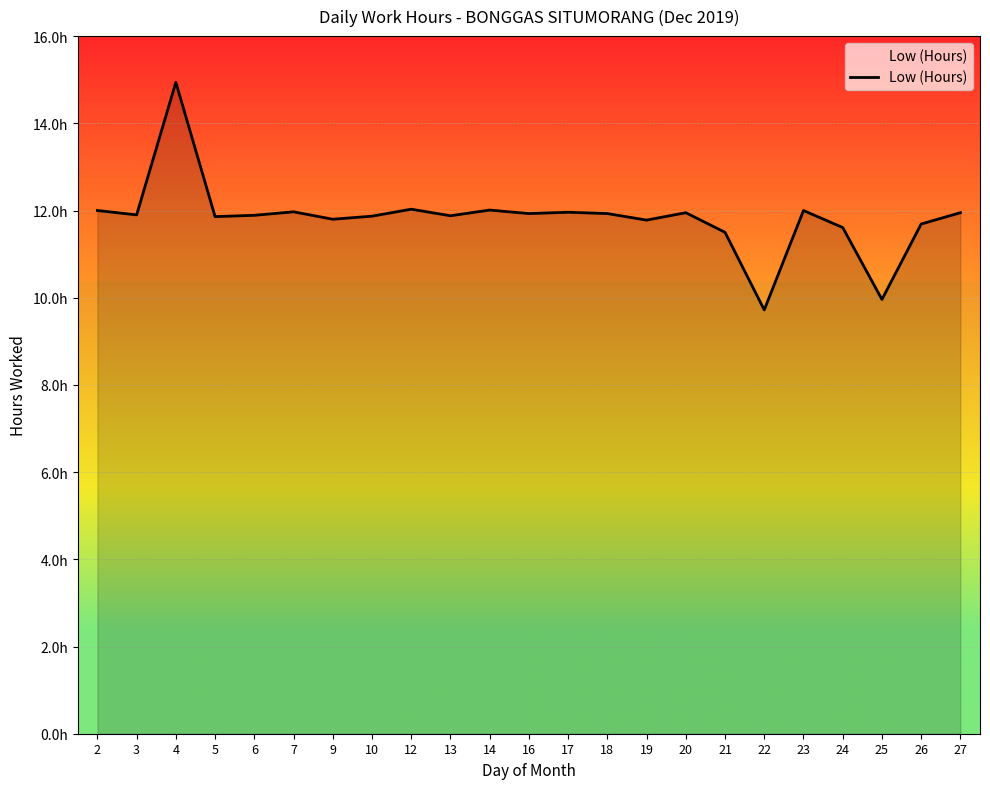

What is the value of the 13th point from the left?

12.0